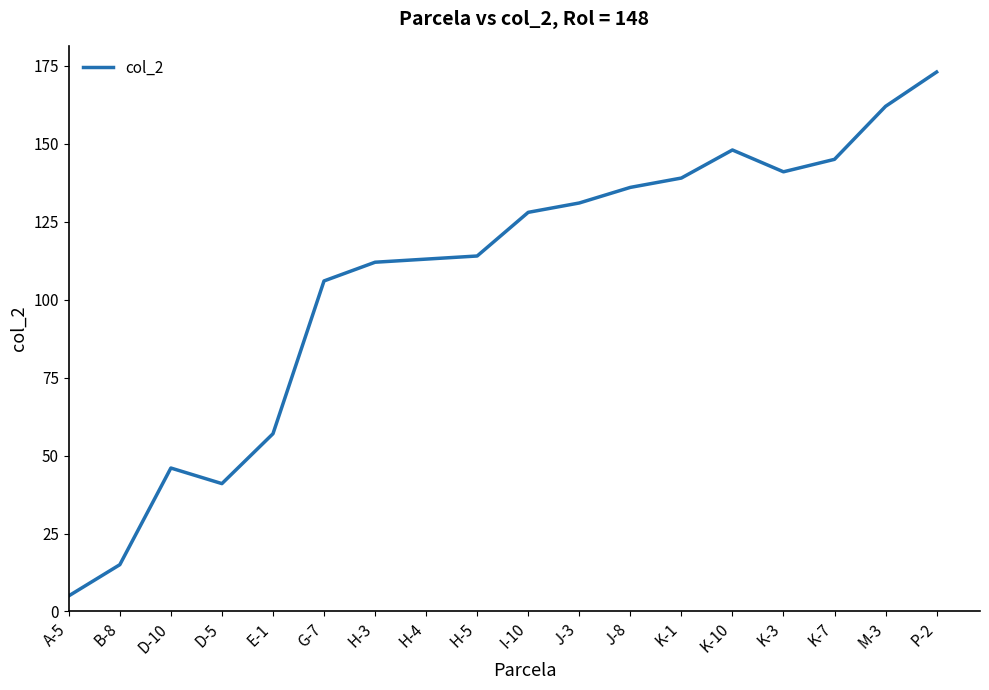

True or false: there are more than 0 points higher than both neighbors.

True